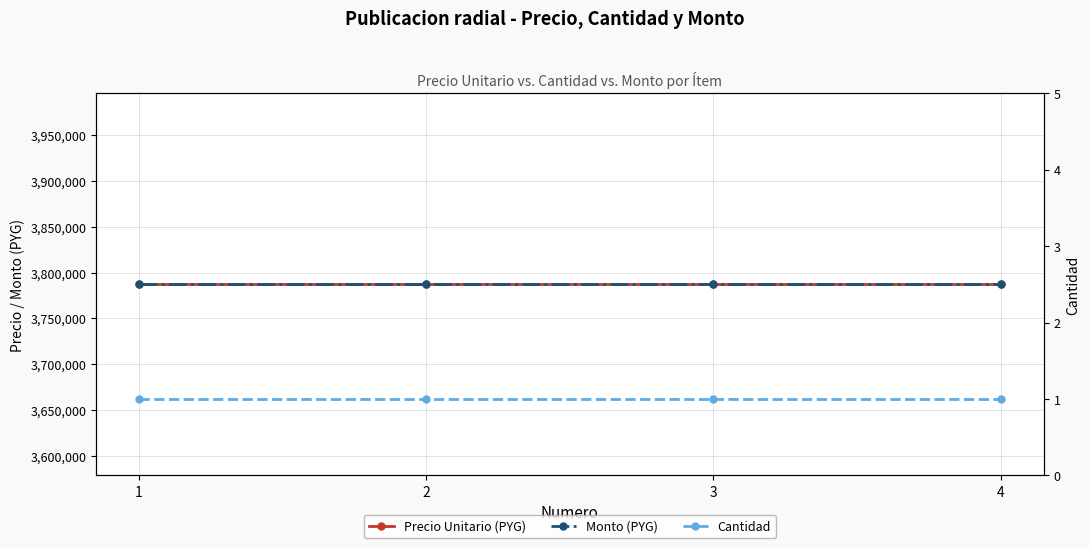

Reading left to right, what are all the values shown in this chart?

Precio Unitario (PYG): 1=3787140	2=3787140	3=3787140	4=3787140
Monto (PYG): 1=3787140	2=3787140	3=3787140	4=3787140
Cantidad: 1=1	2=1	3=1	4=1